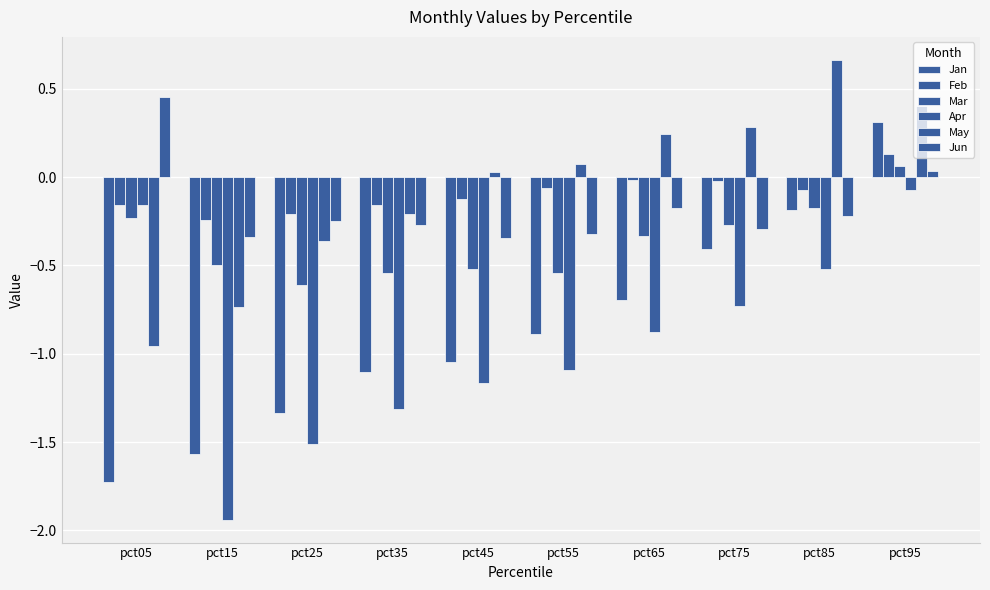

What is the difference between the second highest and minimum values in the Feb series?

0.2